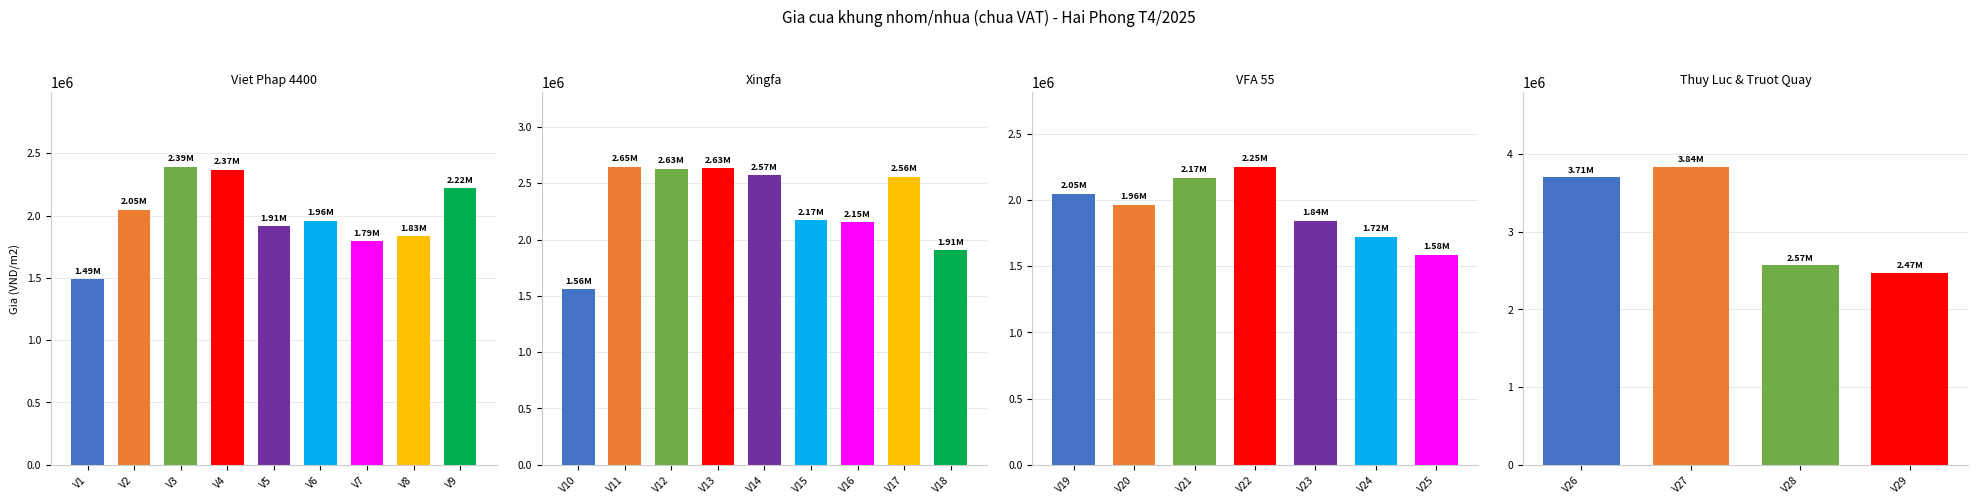

What is the maximum value for Xingfa?

2648678